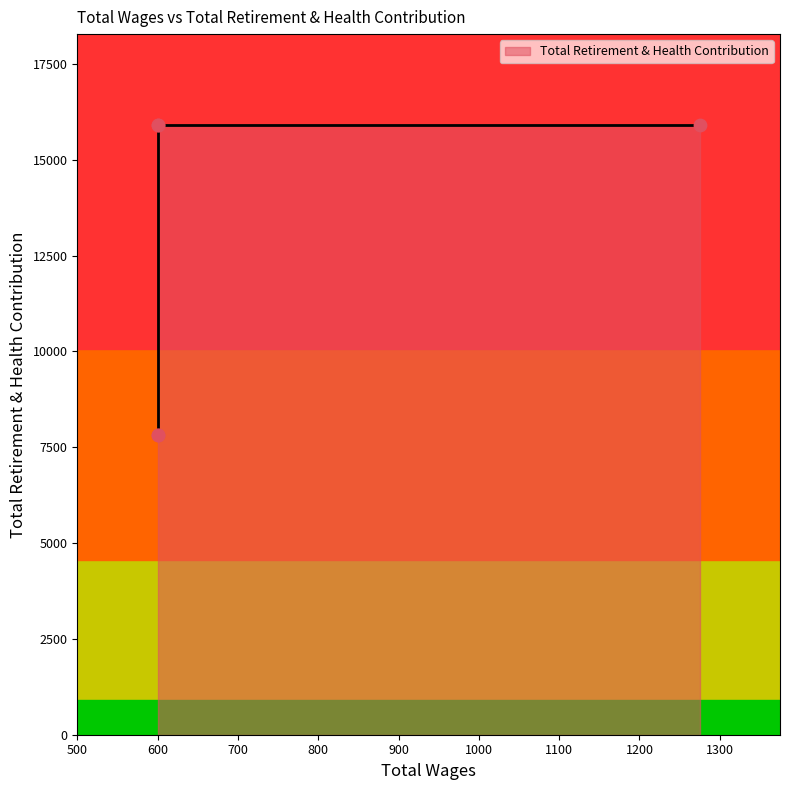

What is the ratio of the value at 1275.0 to the value at 600.0?

1.0